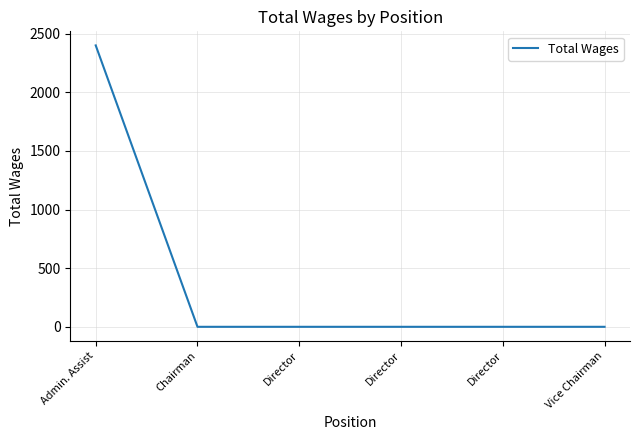

Is this an area chart (filled region under the line)?

No